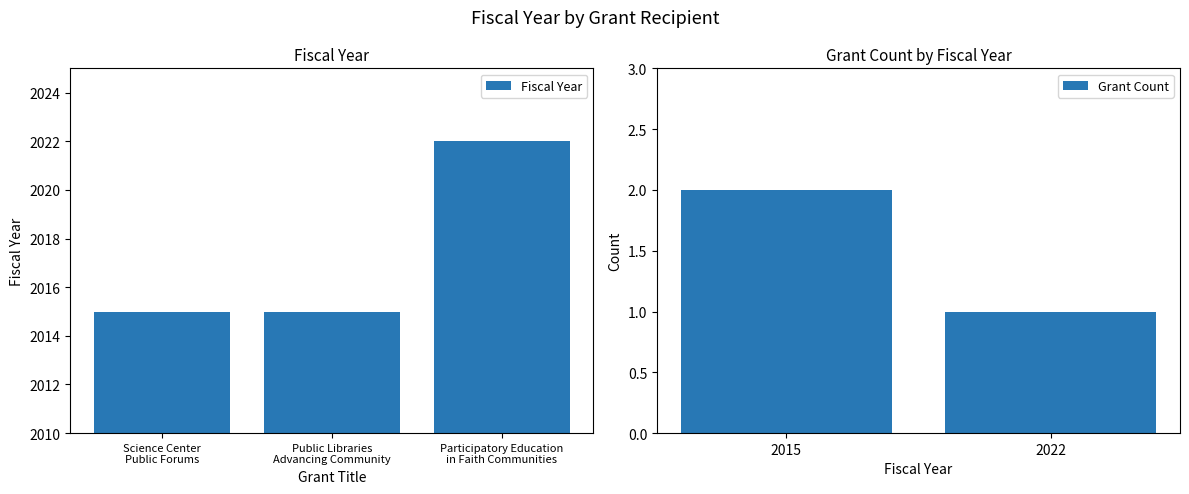

The chart shows a value of 2022 at Participatory Education in Faith Communities. True or false?

True